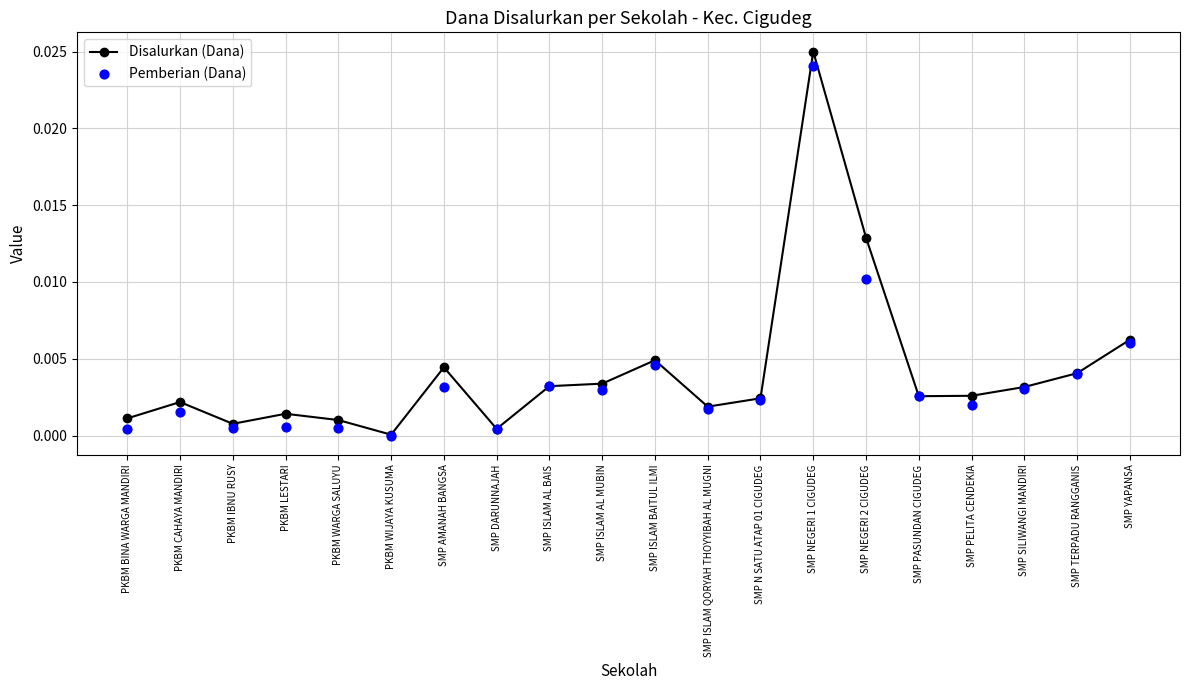

Which series has the largest total across all categories?

Disalurkan (Dana)